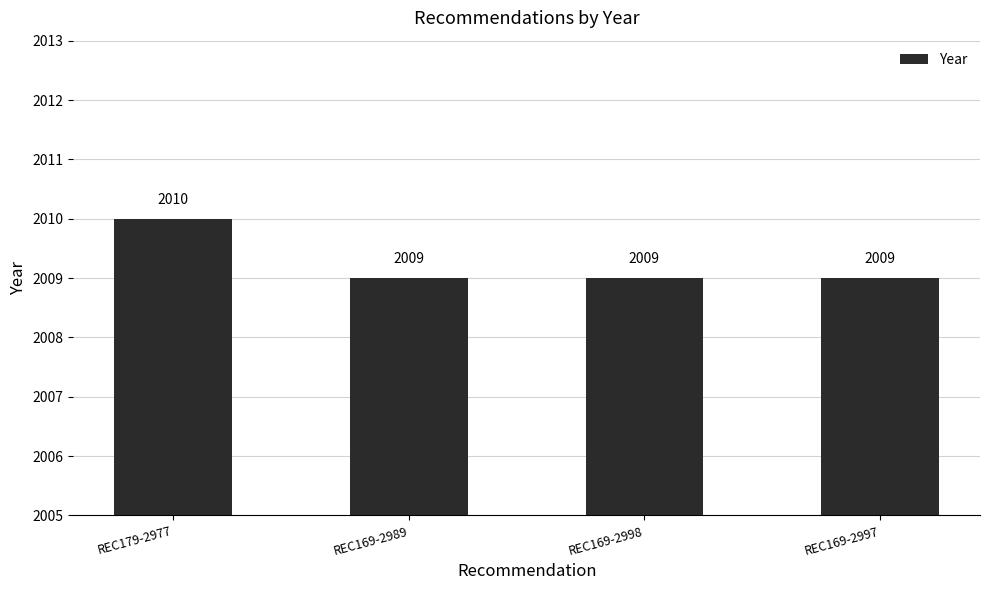

What is the ratio of the value at REC179-2977 to the value at REC169-2997?

1.0